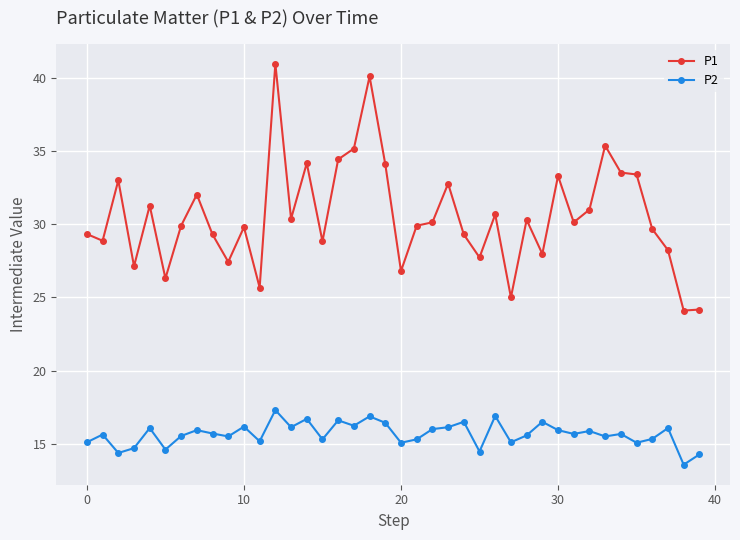

Count the number of data series in this chart.

2